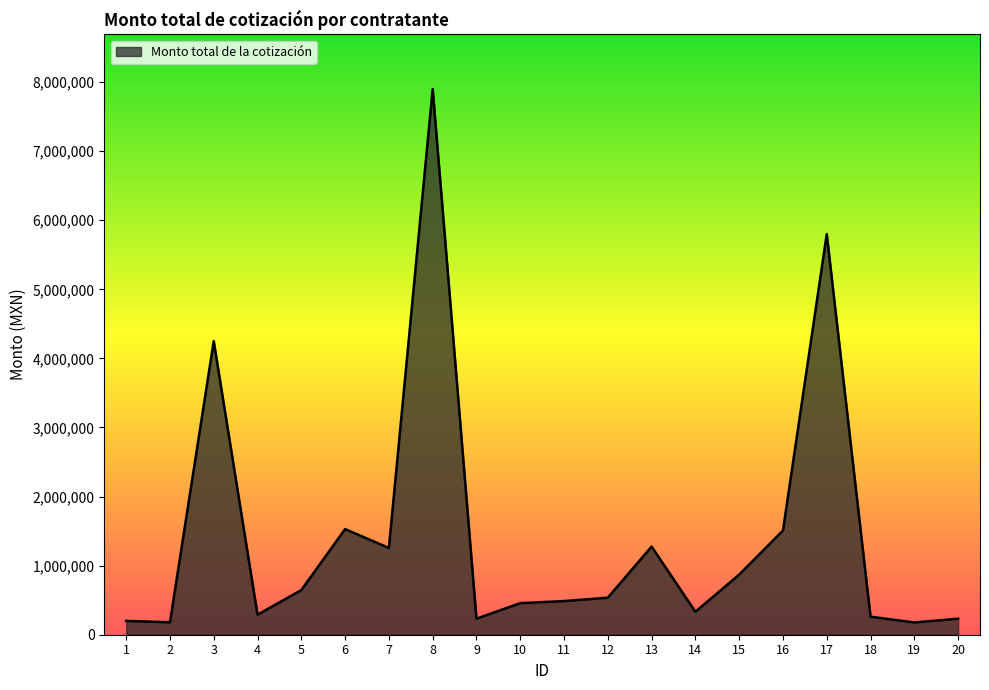

What is the greatest value displayed?

7900000.0